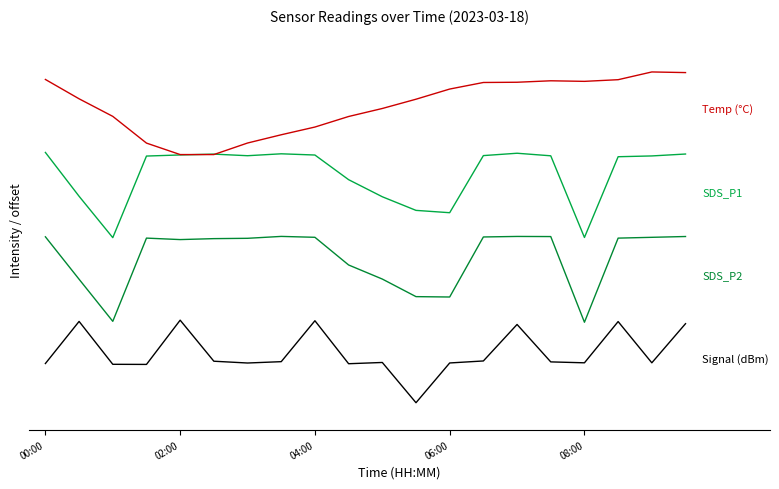

At which category is the sum across all series the highest?

19